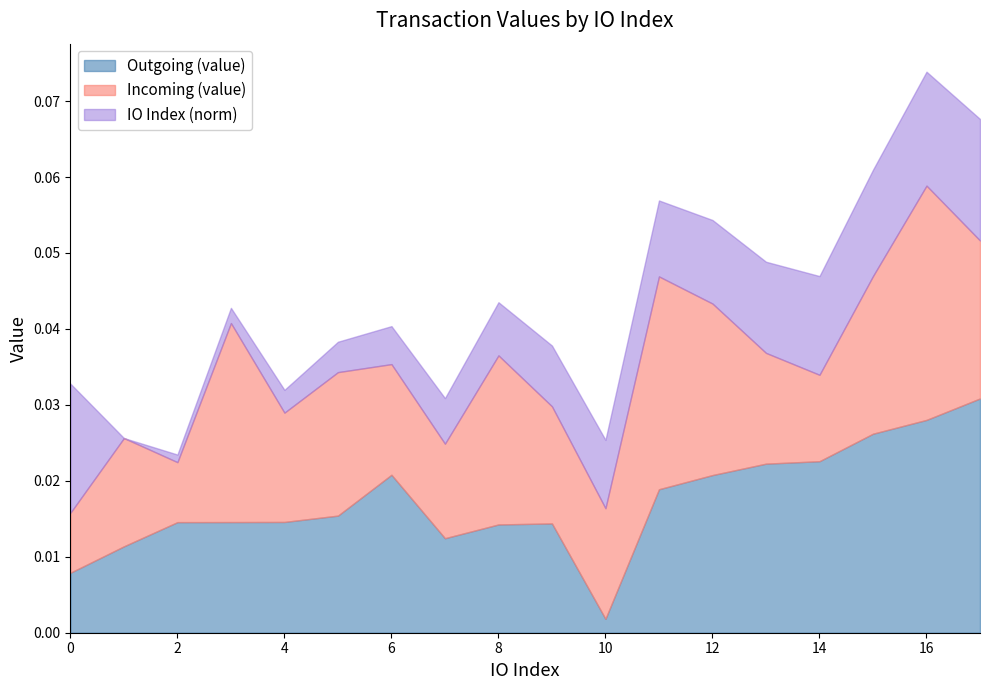

Which label corresponds to the largest value in the chart?

17